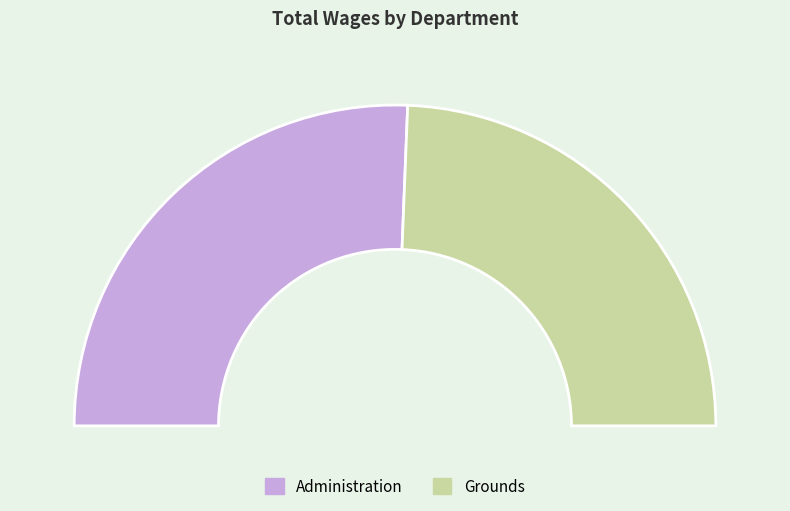

How many segments does this pie chart have?

2